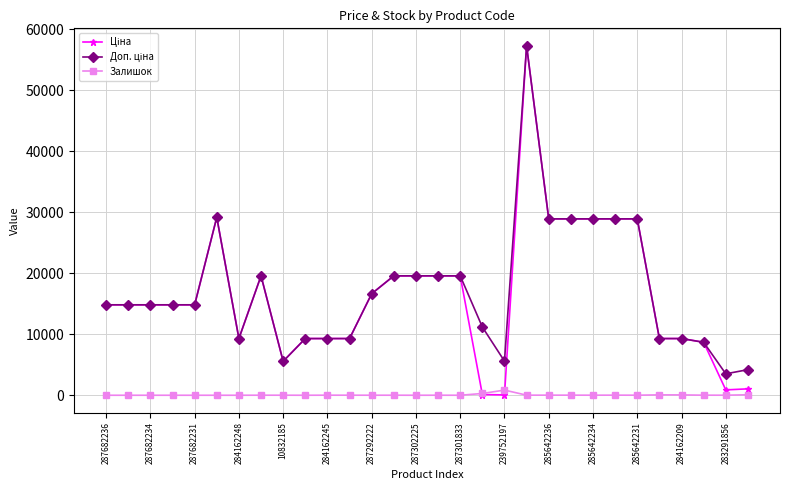

At how many categories does at least one series exceed 23446?

7